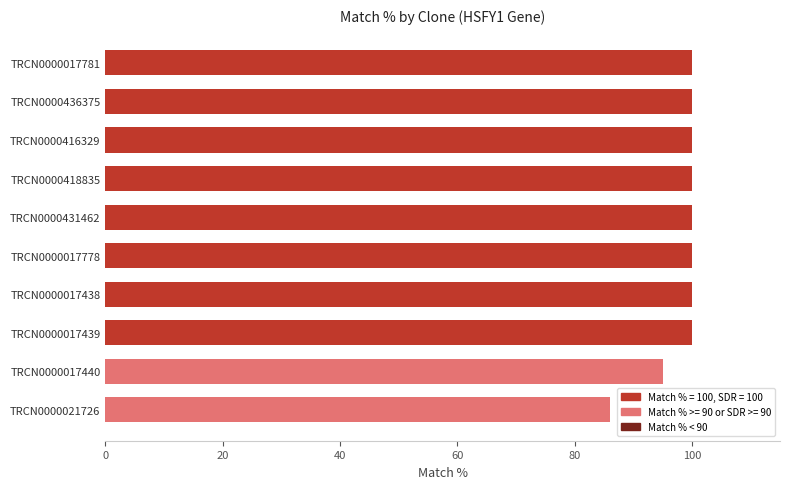

The value at TRCN0000021726 is 86. True or false?

True